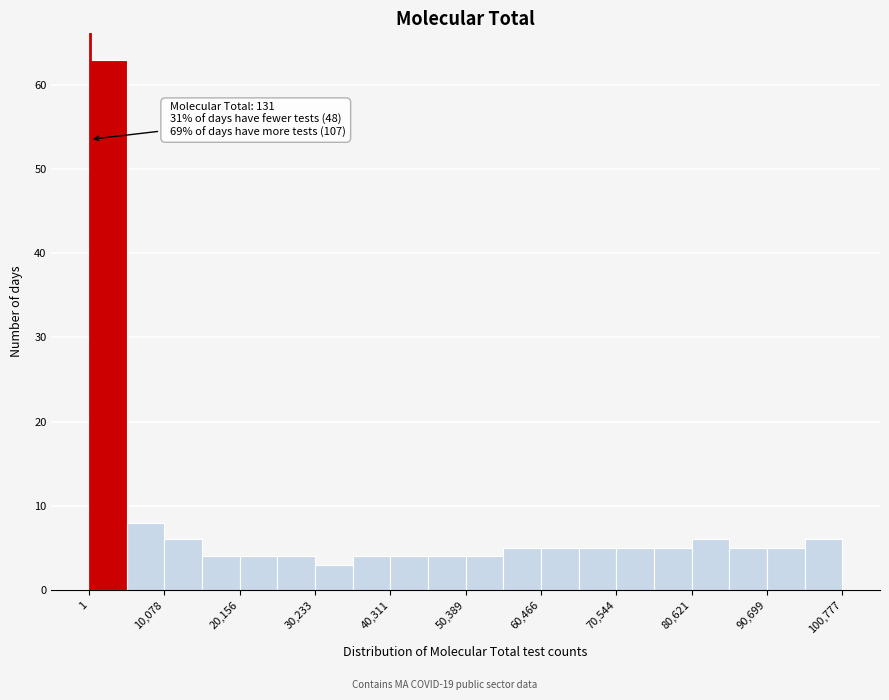

Read against the x-axis, roughly where is the centre of the tallest bar?

2000